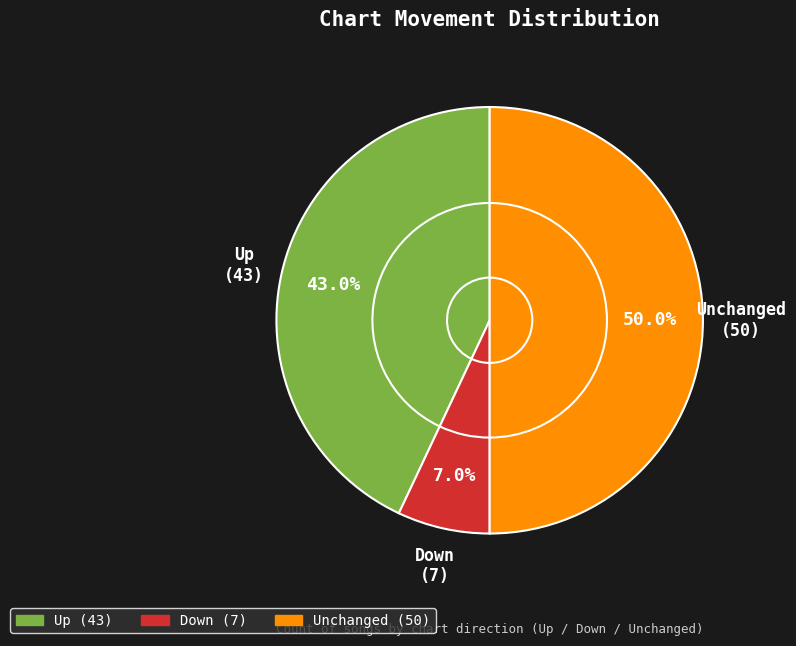

What percentage is the - slice, to the nearest percent?

50%